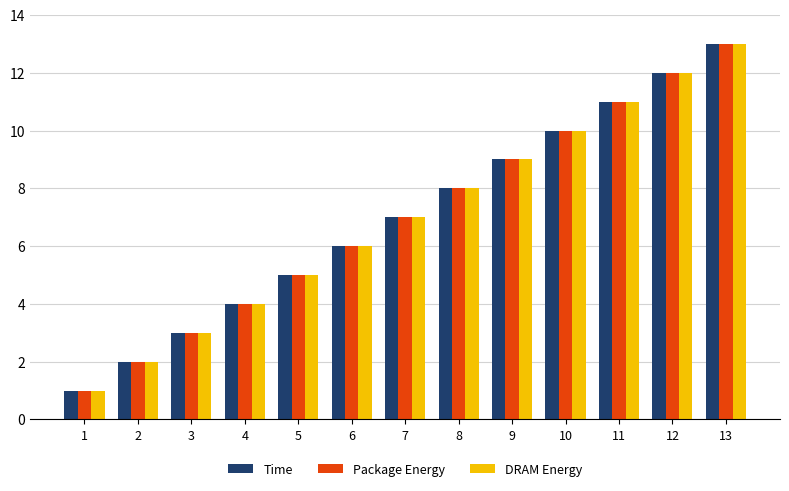

Which category has the highest value across all series?

13